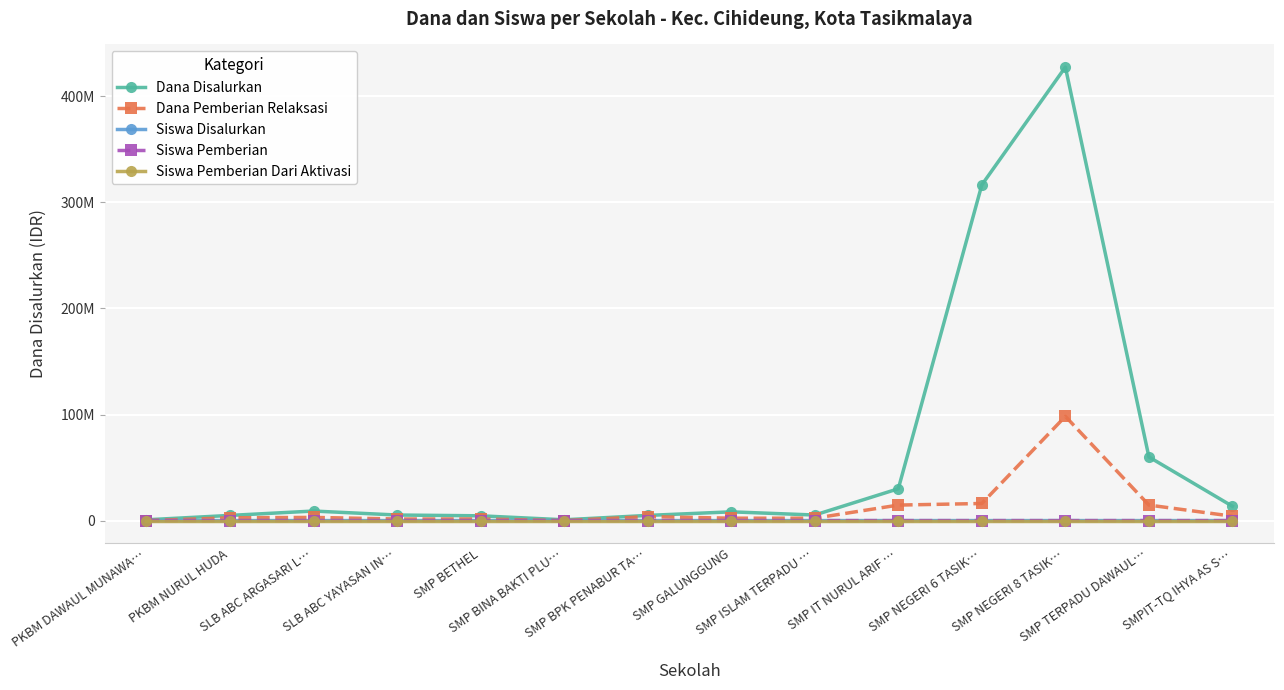

The value of Siswa Pemberian at SMP IT NURUL ARIF … is 31. True or false?

True